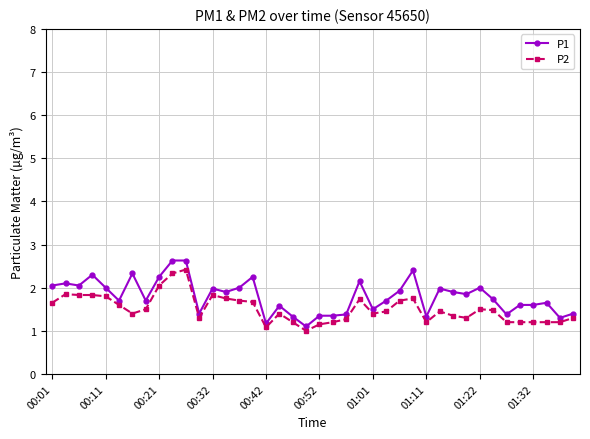

What is the lowest value of the P2 series?

1.0